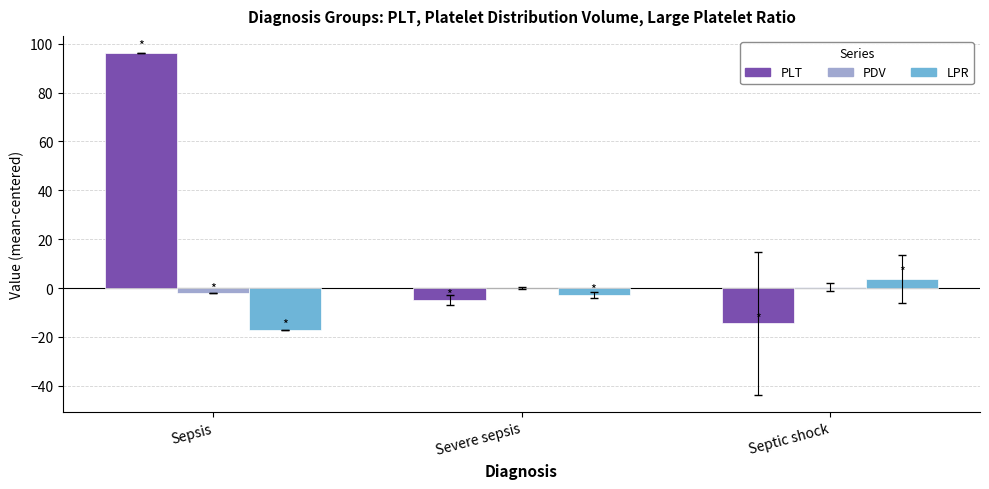

At which category is the sum across all series the highest?

Sepsis